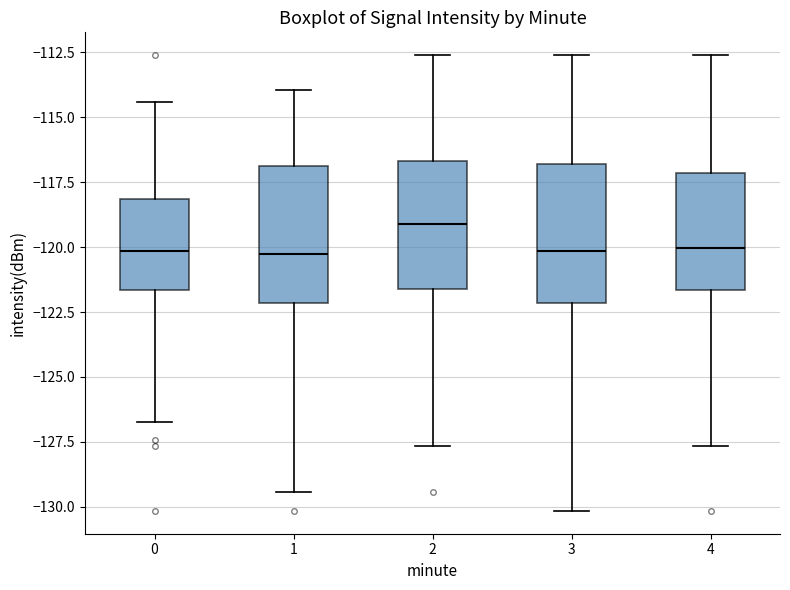

Which box has the highest median line?

2